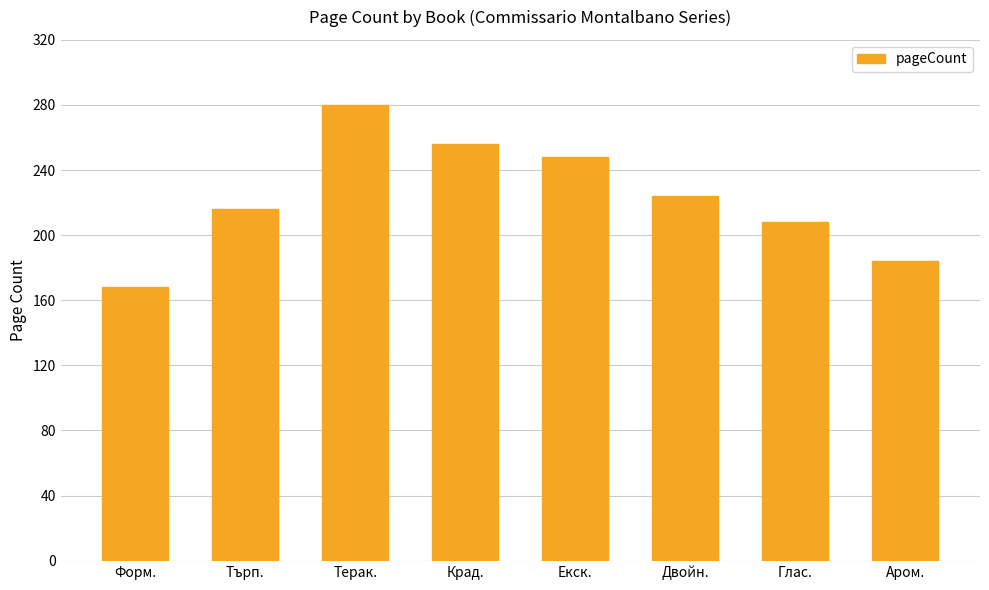

What is the ratio of the value at Крад. to the value at Форм.?

1.5